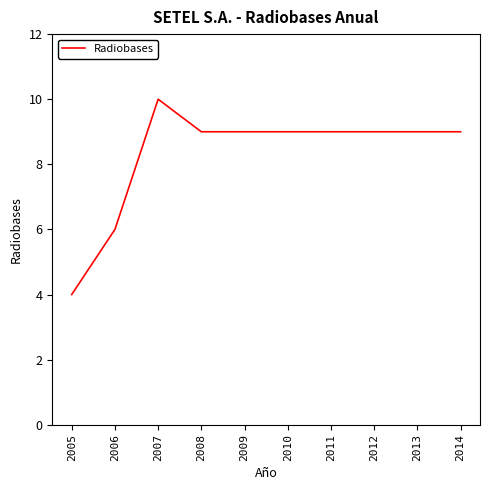

What is the average value?

8